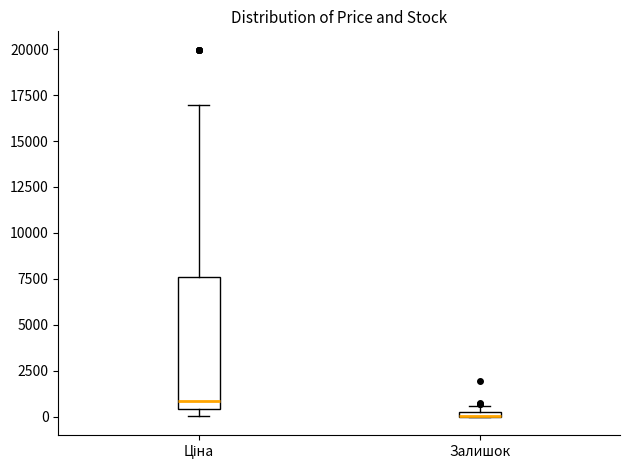

Which box is the tallest, from its lower edge to its upper edge?

Ціна